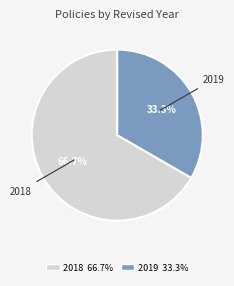

Does any single category account for the majority?

Yes